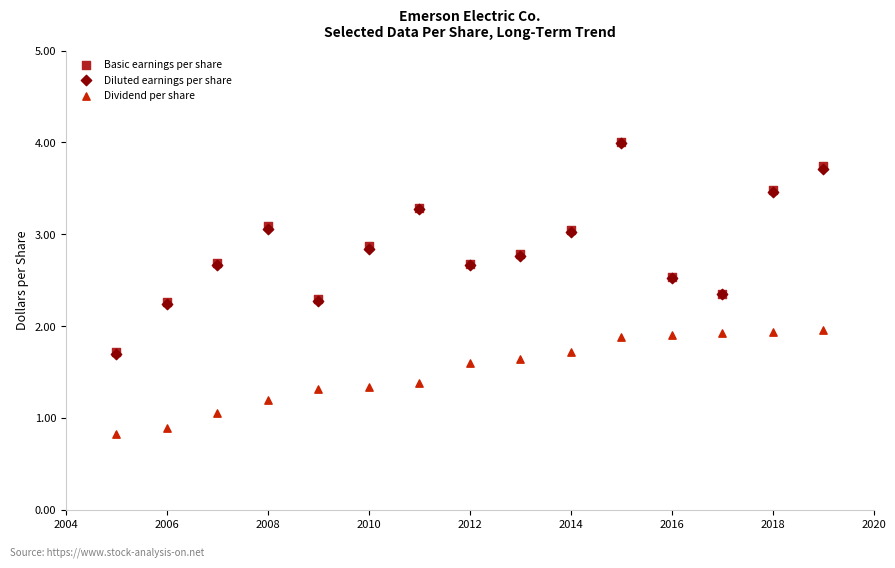

What are all the series names shown in the legend?

Basic earnings per share, Diluted earnings per share, Dividend per share